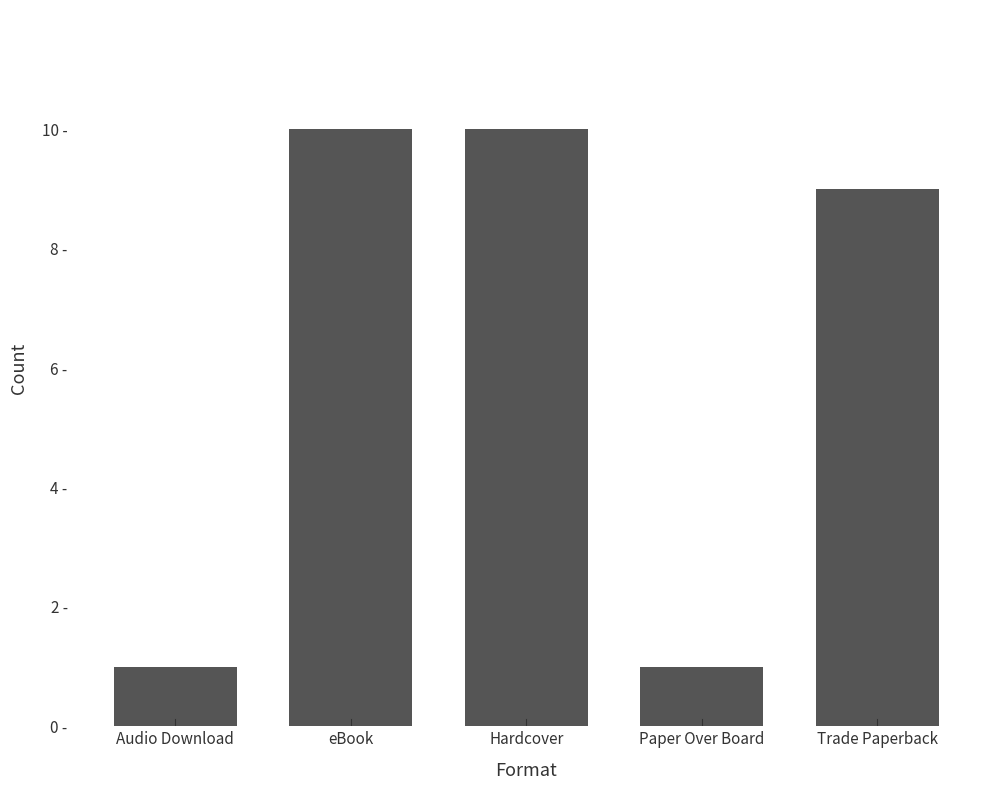

Are the bars horizontal?

No